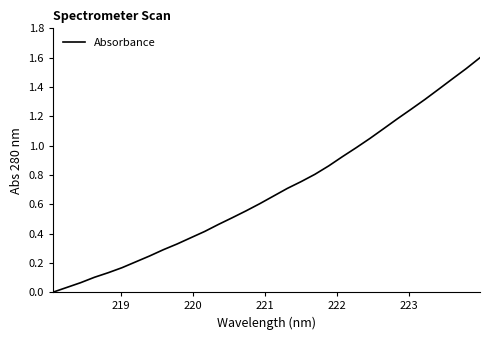

What is the greatest value displayed?

1.6